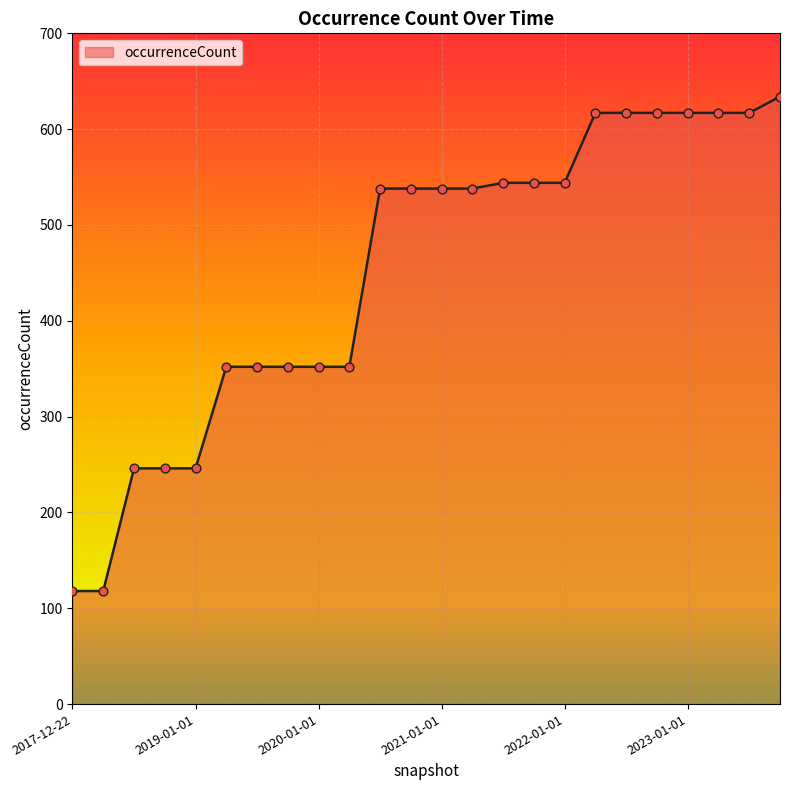

What is the maximum value shown in the chart?

634